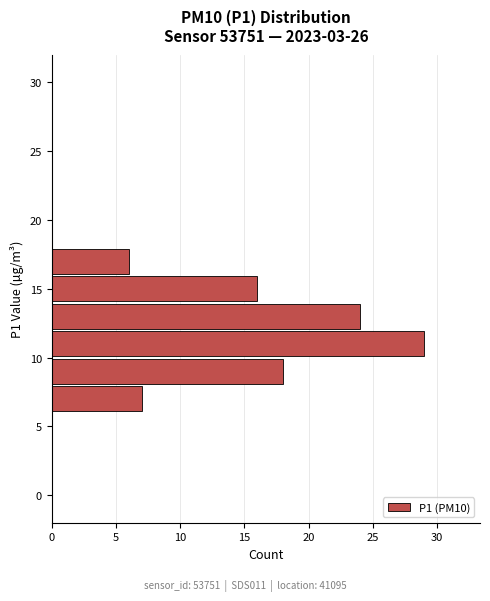

Which range on the y-axis has the longest bar?

10 to 12